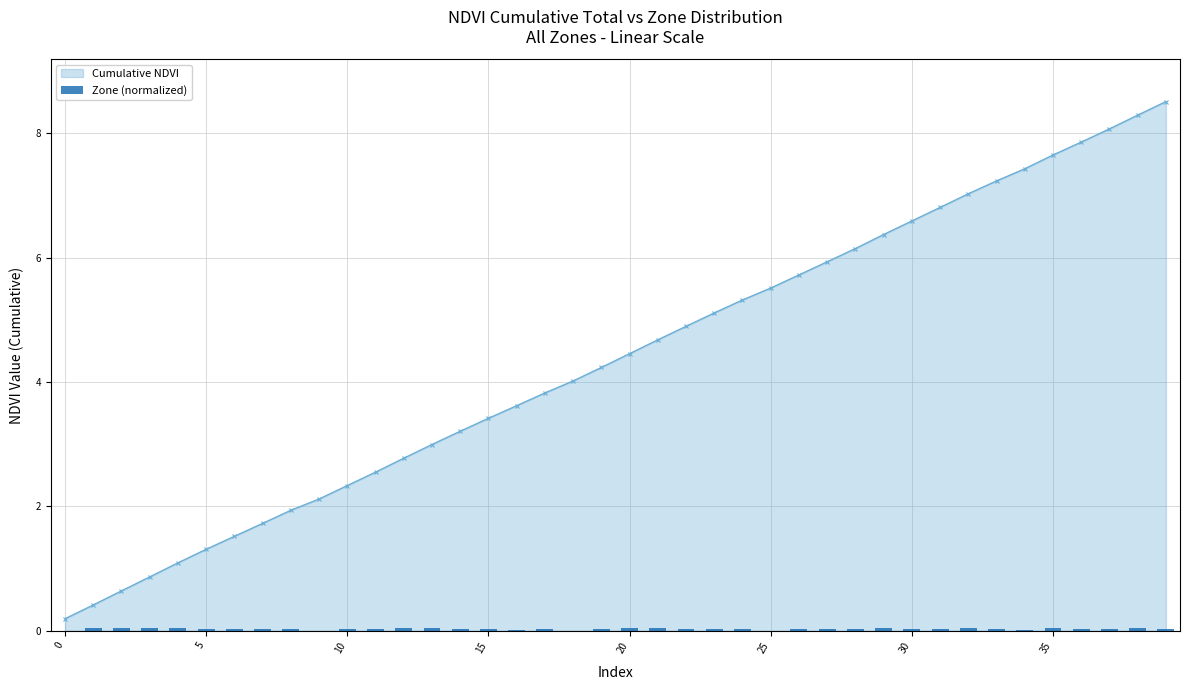

What is the label of the 7th bar from the right?

33